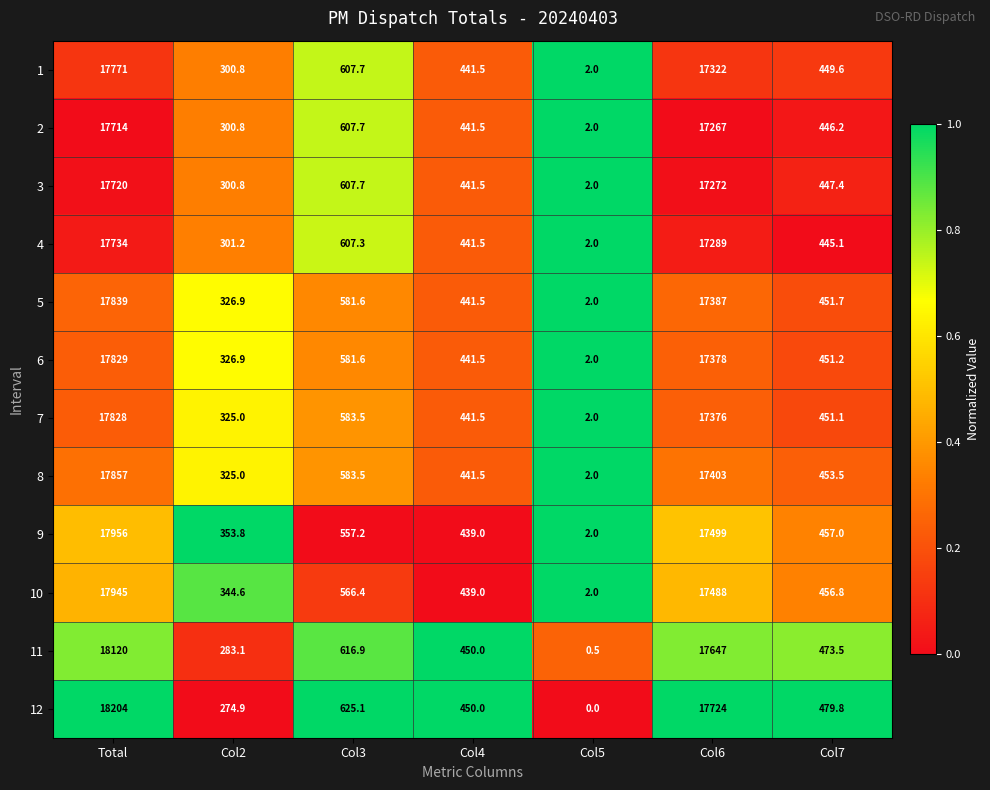

What is the difference between the second highest and second lowest values in the 9 series?

17145.2